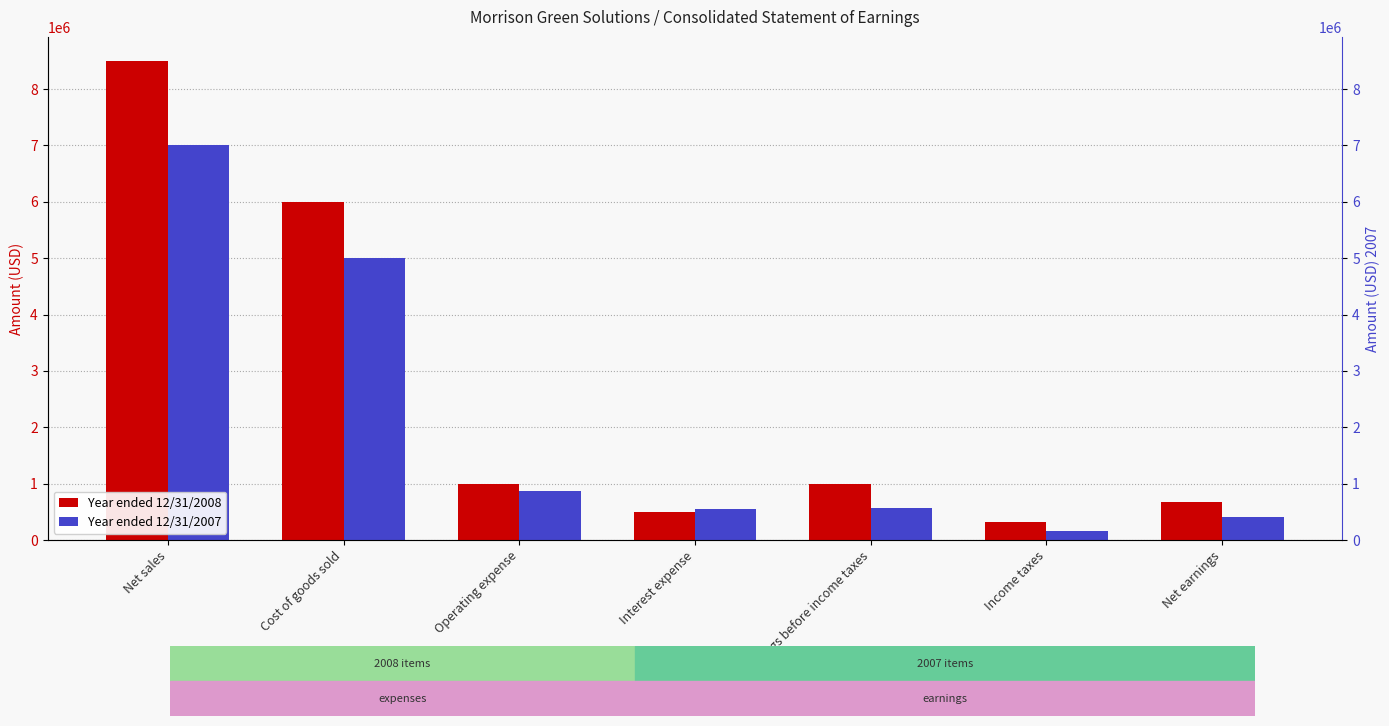

Between Interest expense and Earnings before income taxes, which is larger?

Earnings before income taxes